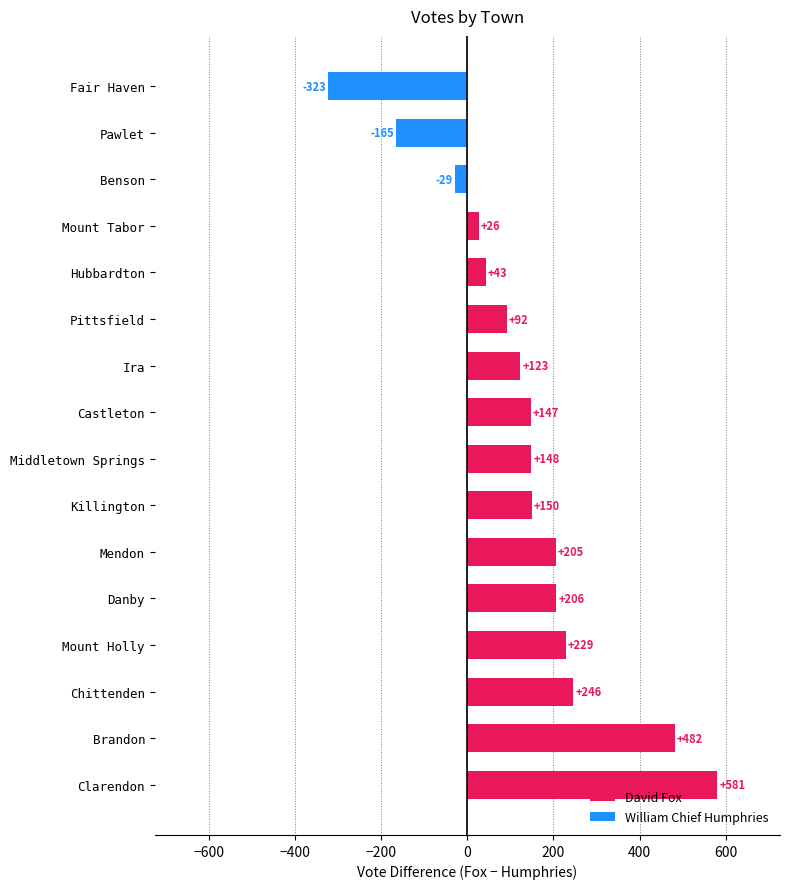

Between Brandon and Danby, which is larger?

Brandon